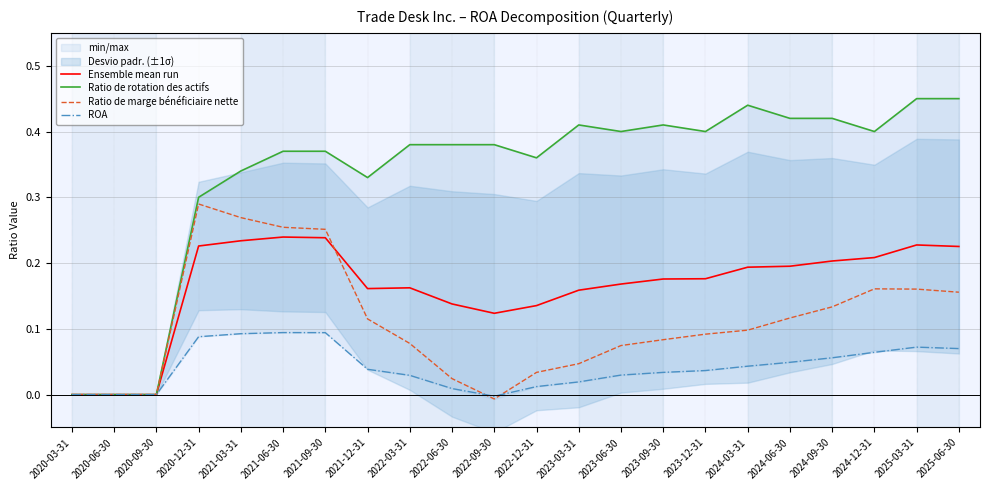

How many interior local peaks does the Ratio de rotation des actifs series have?

3